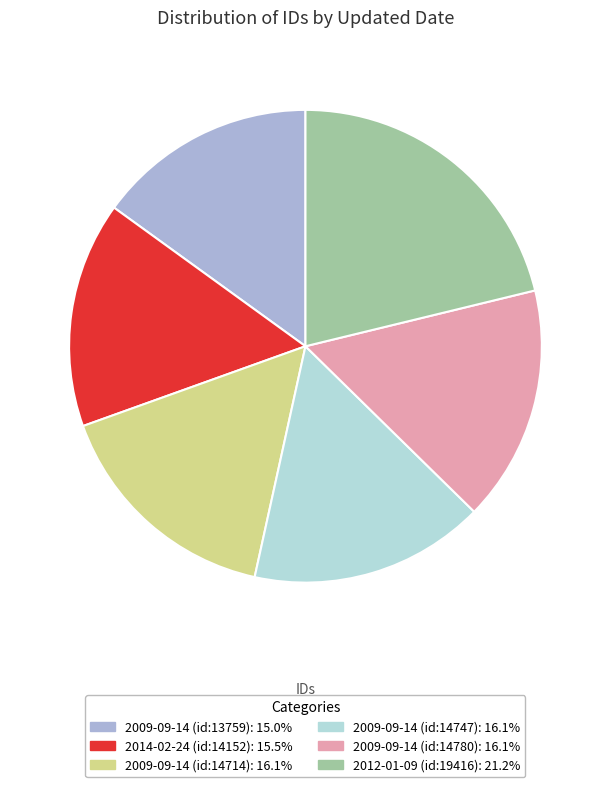

Is the sum of 2009-09-14 (id:14780): 16.1% and 2009-09-14 (id:14714): 16.1% greater than half?

No